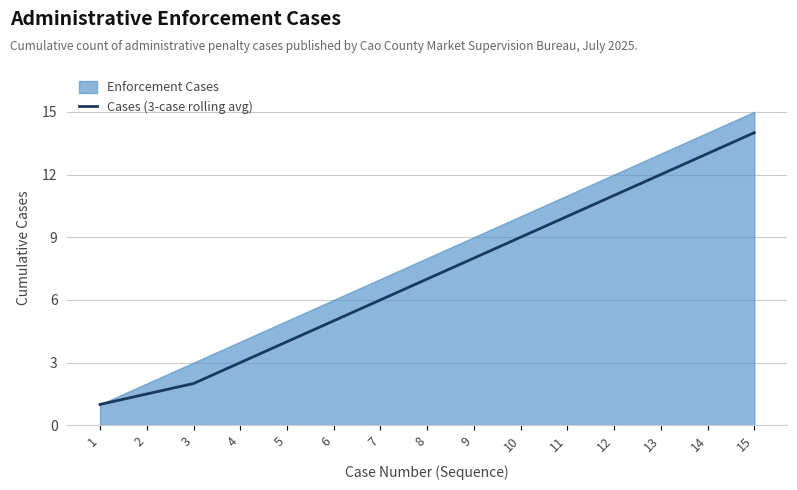

True or false: the data shows 3.0 at 4.

True